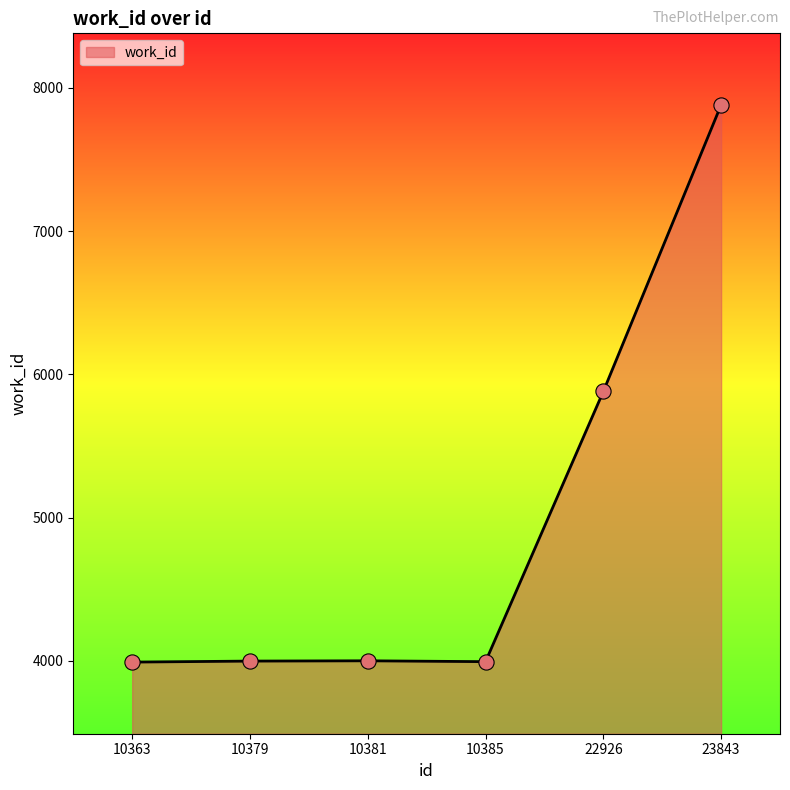

What is the ratio of the value at 10385 to the value at 22926?

0.7